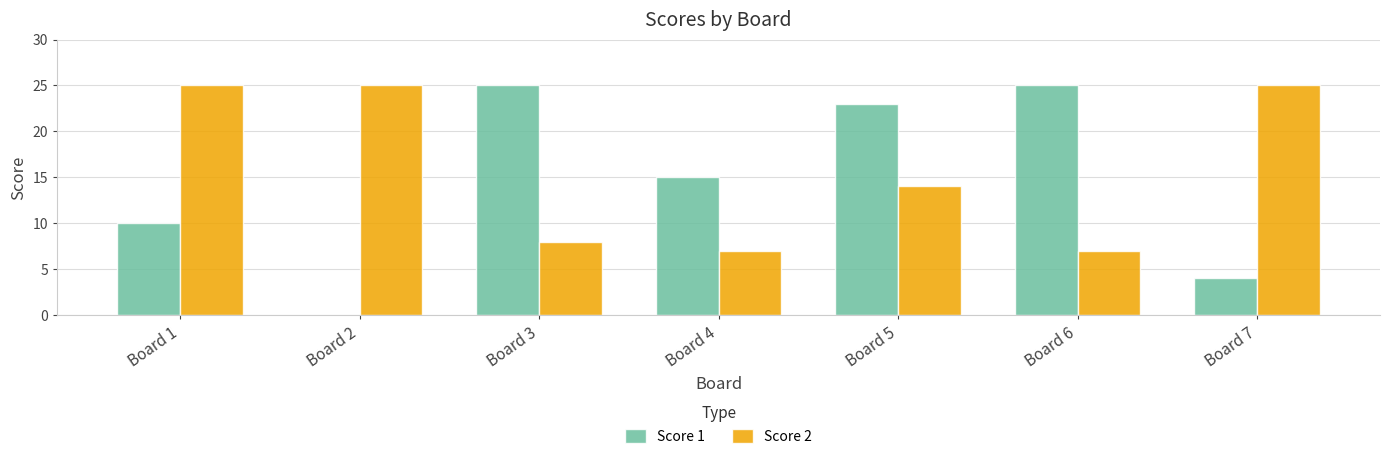

How many positive values does the Score 1 series have?

6